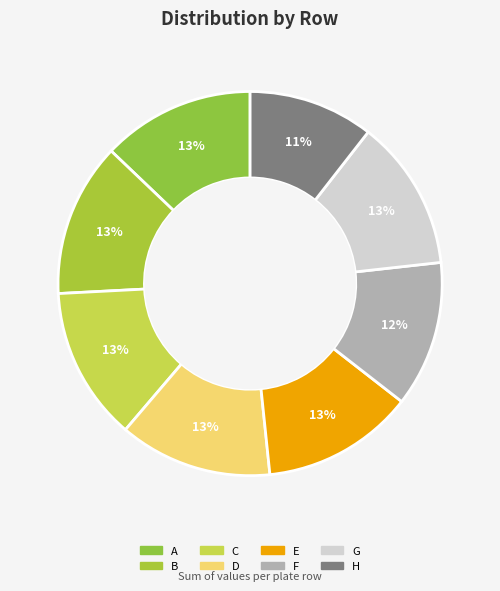

How many segments does this pie chart have?

8